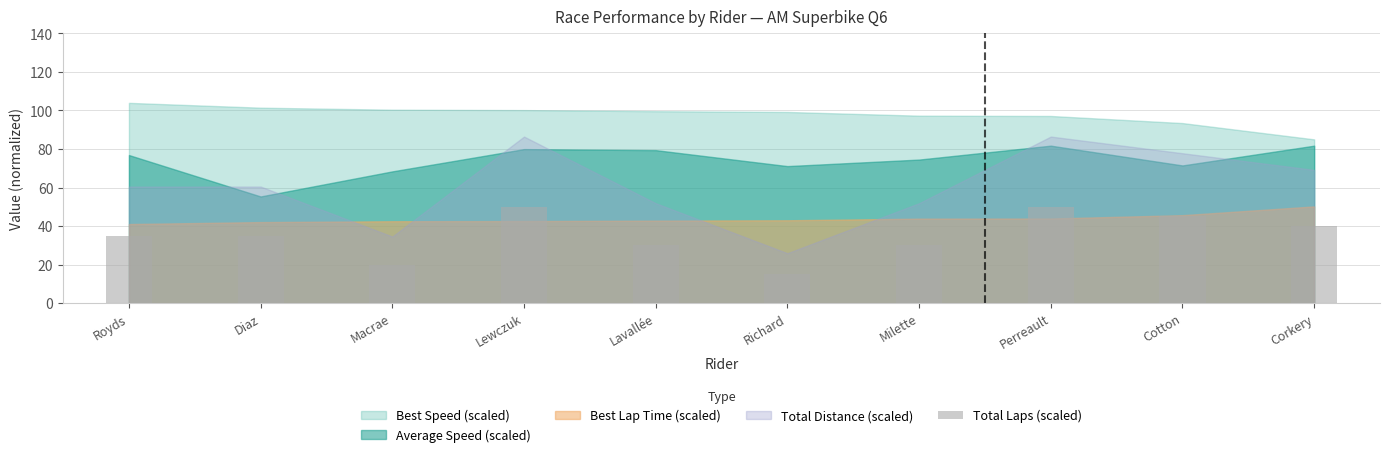

Which has a higher value, Lavallée or Corkery?

Corkery